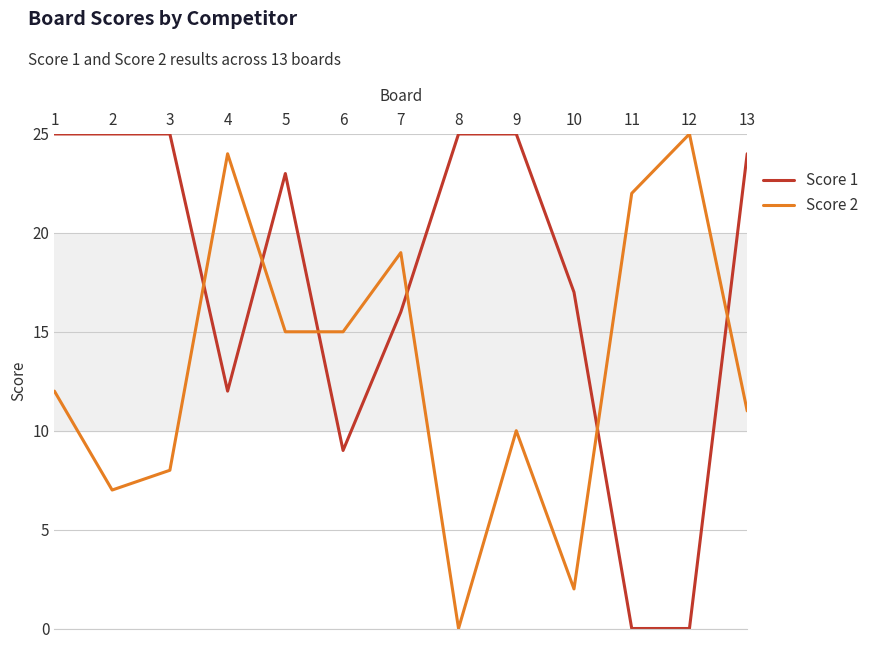

Which series has the largest total across all categories?

Score 1